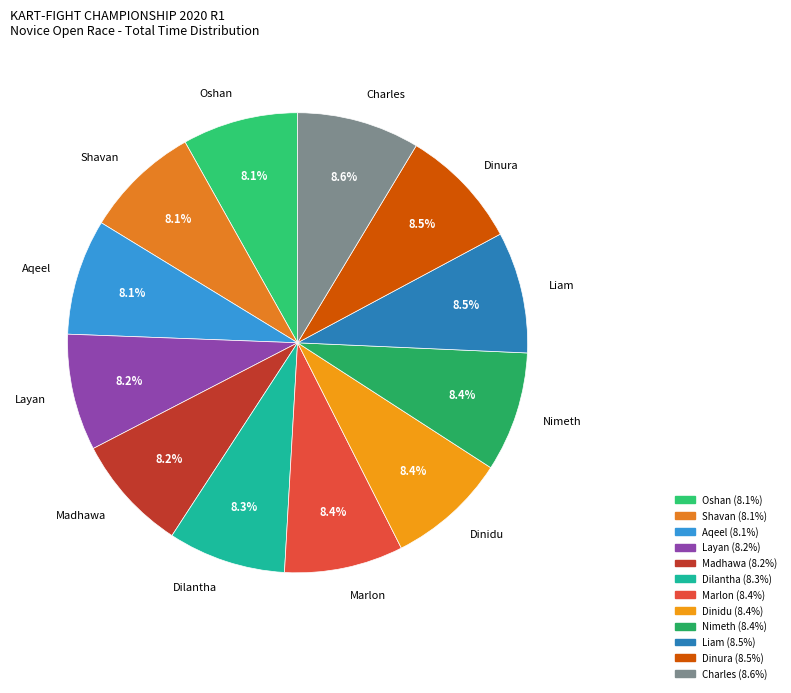

What is the ratio of the value at Shavan to the value at Charles?

0.9